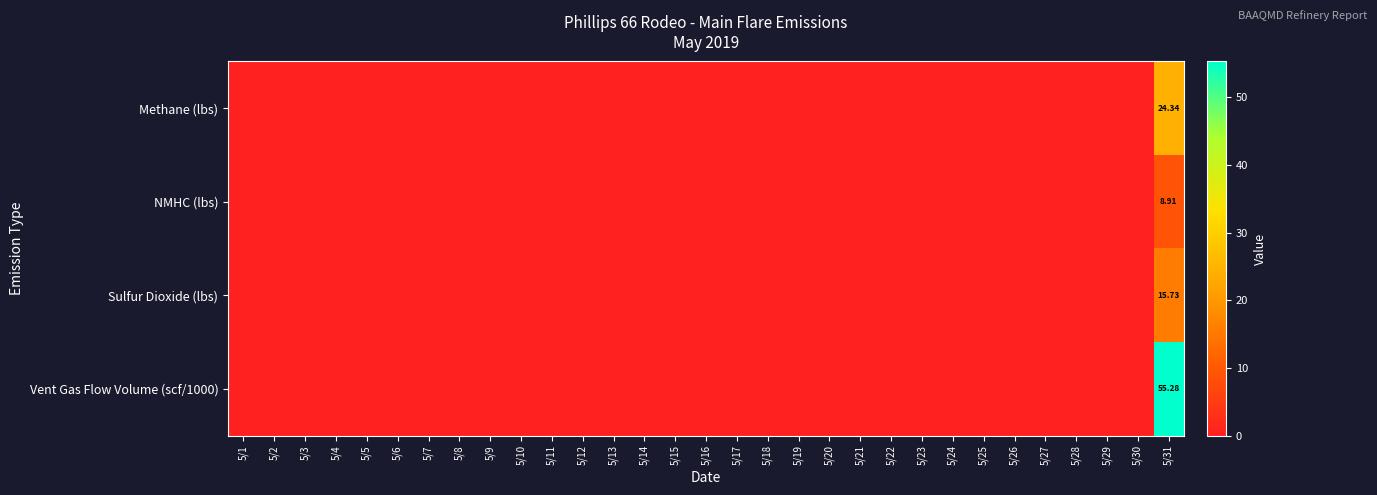

At which category is the sum across all series the highest?

5/31